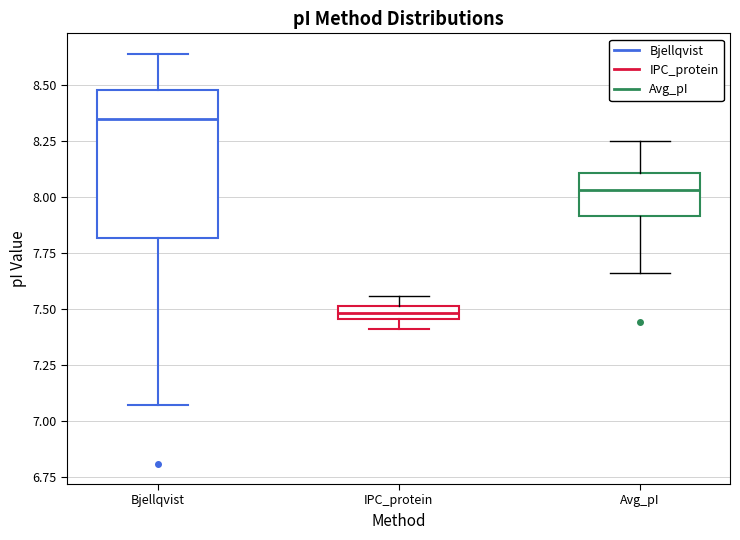

Where does the upper whisker of the box for Bjellqvist end on the y-axis? The values are not printed on the chart, so give them approximately, as read against the axis.

8.65